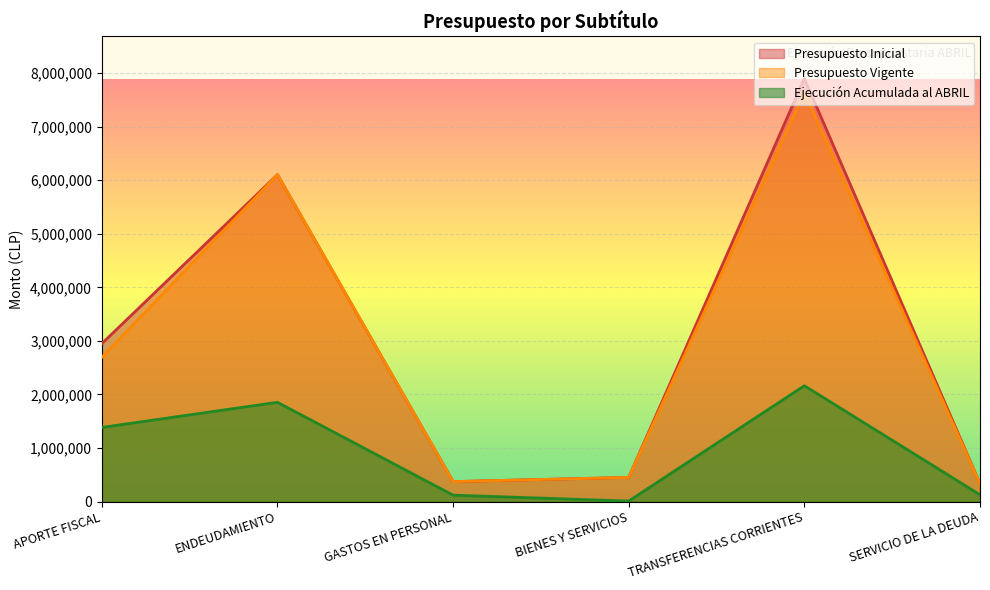

How many interior local peaks does the Presupuesto Inicial series have?

2